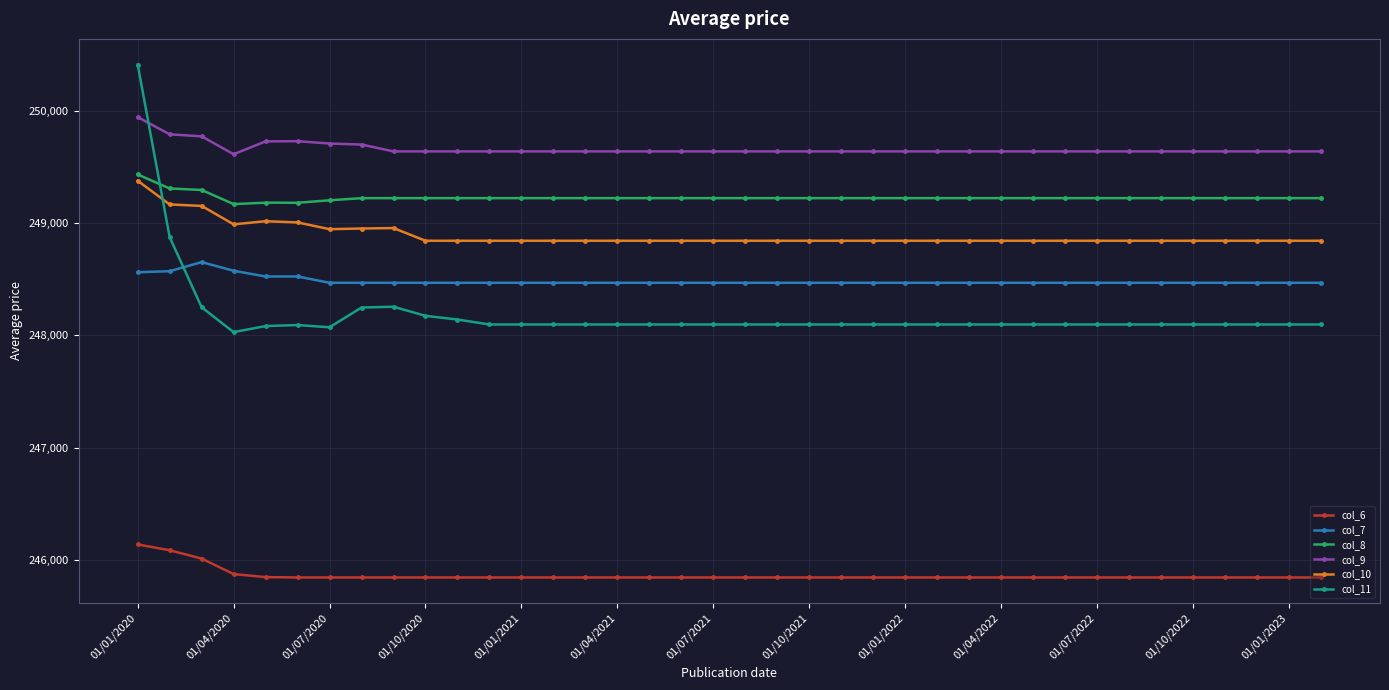

What is the smallest value displayed?

245846